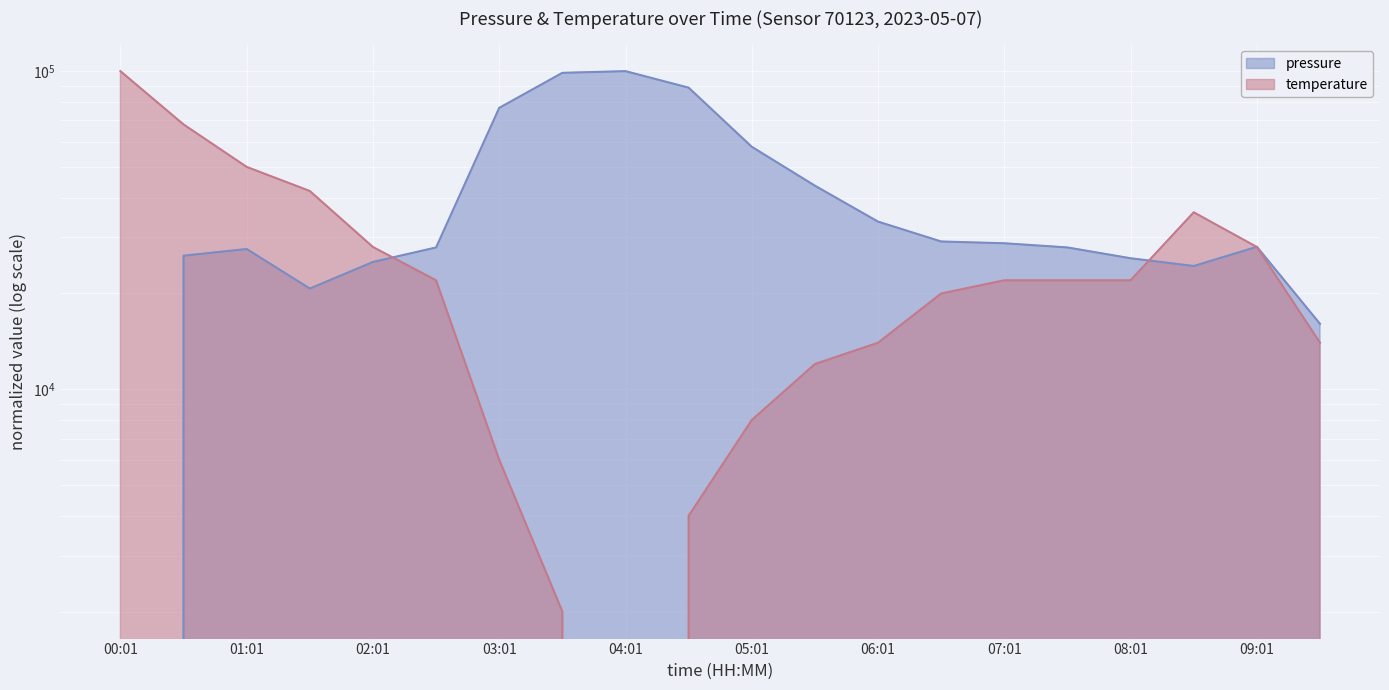

What is the difference between the second highest and second lowest values in the pressure series?

82746.9